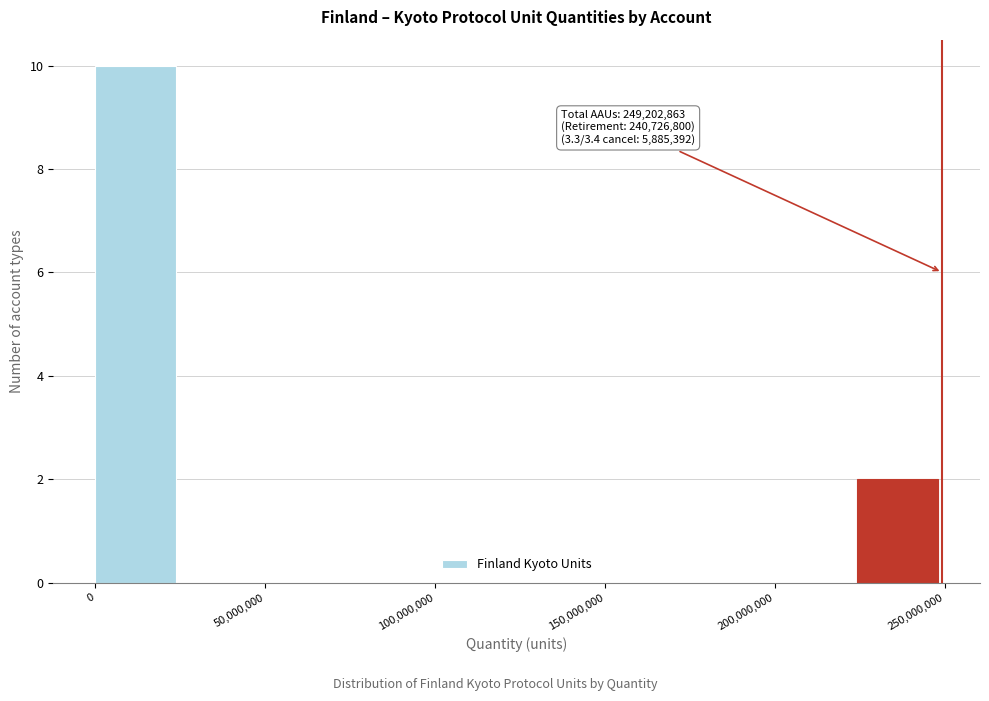

Which range on the x-axis has the tallest bar?

0 to 25000000